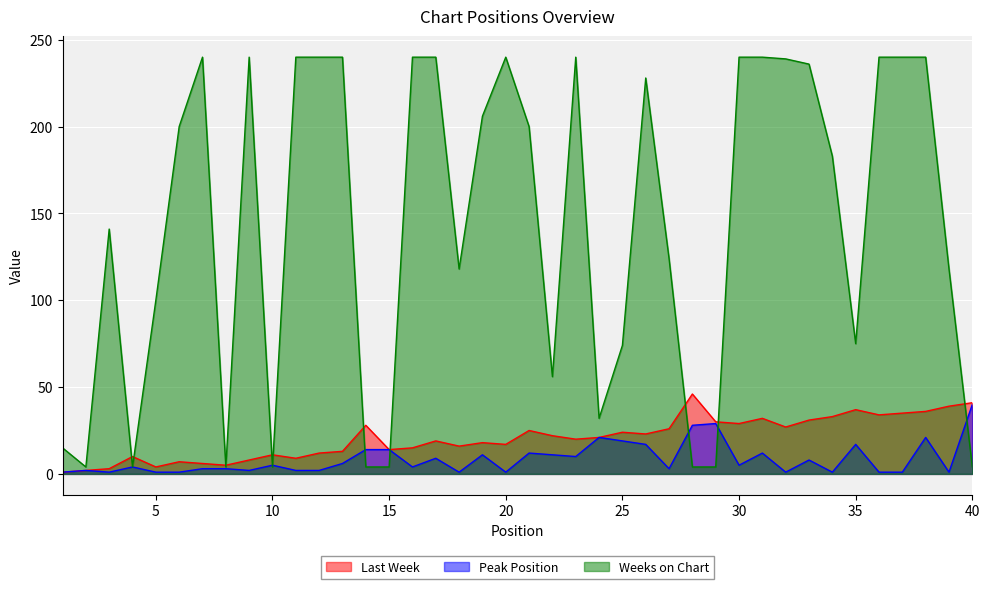

At which category does Last Week reach its first local peak?

4